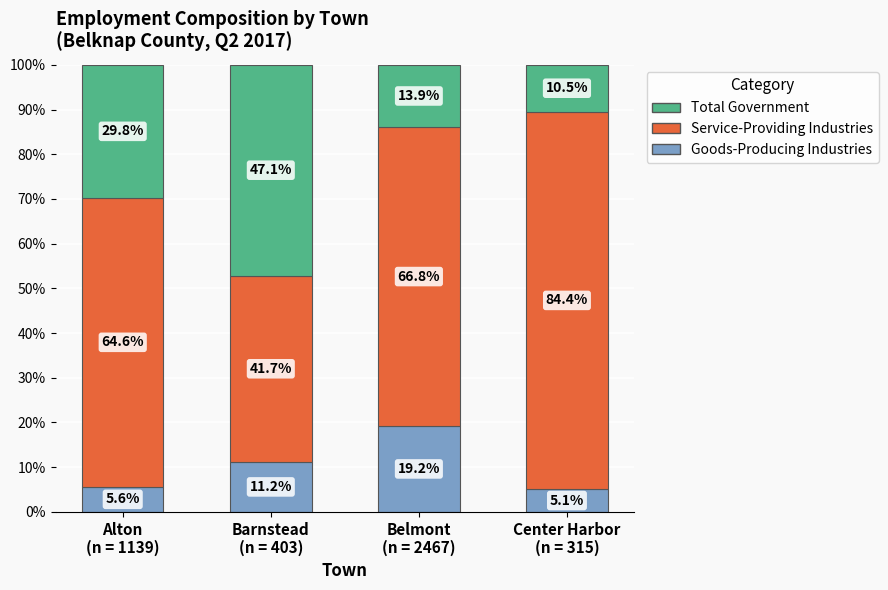

What is the difference between the maximum and second lowest values in the Goods-Producing Industries series?

13.6